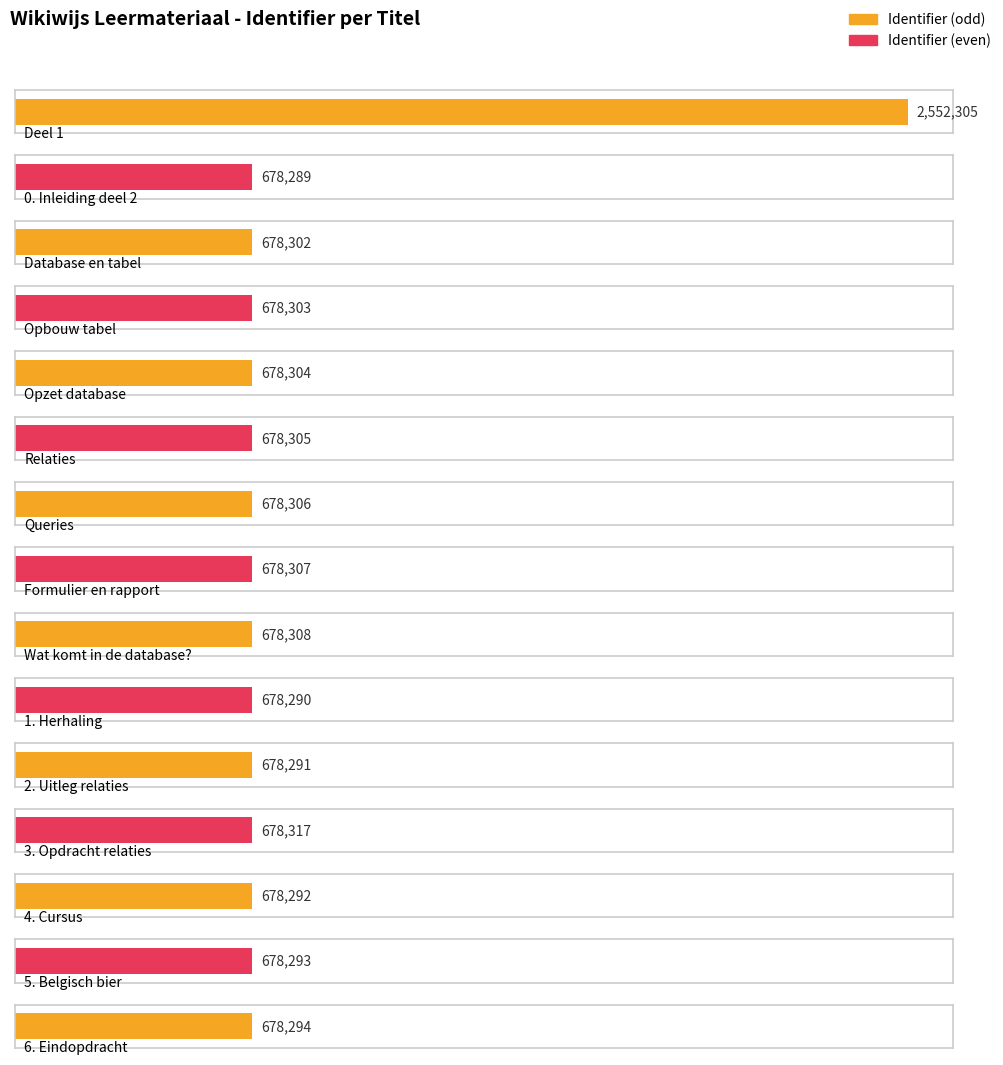

What is the average value?

803234